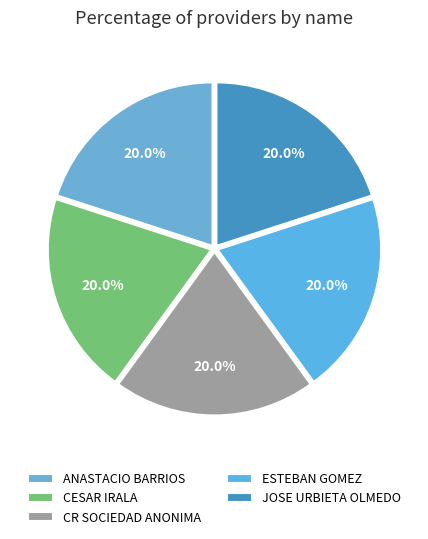

Is there a majority slice in this chart?

No